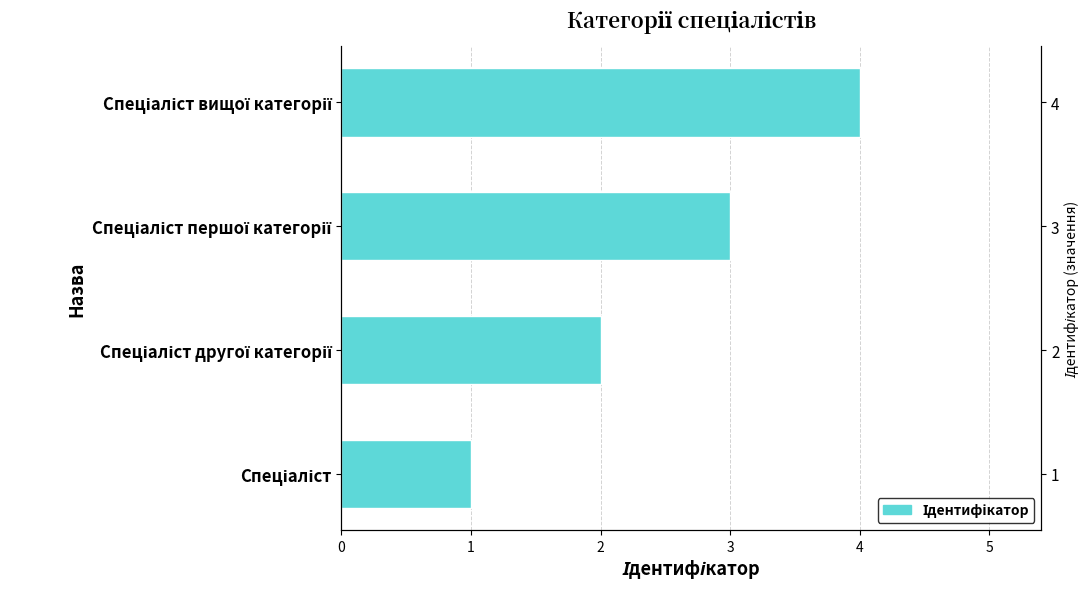

Reading left to right, list all the values displayed in this chart.

1	2	3	4